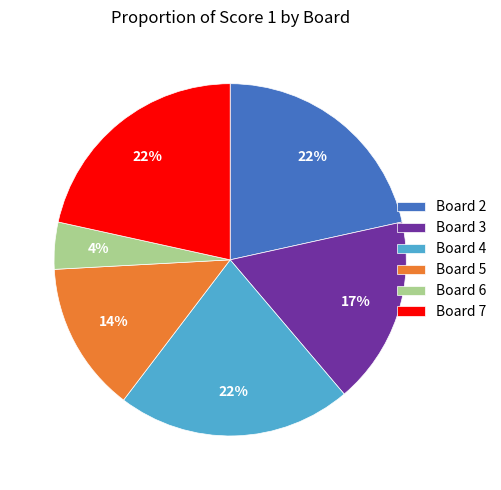

True or false: Board 5 accounts for 14% of the total.

True